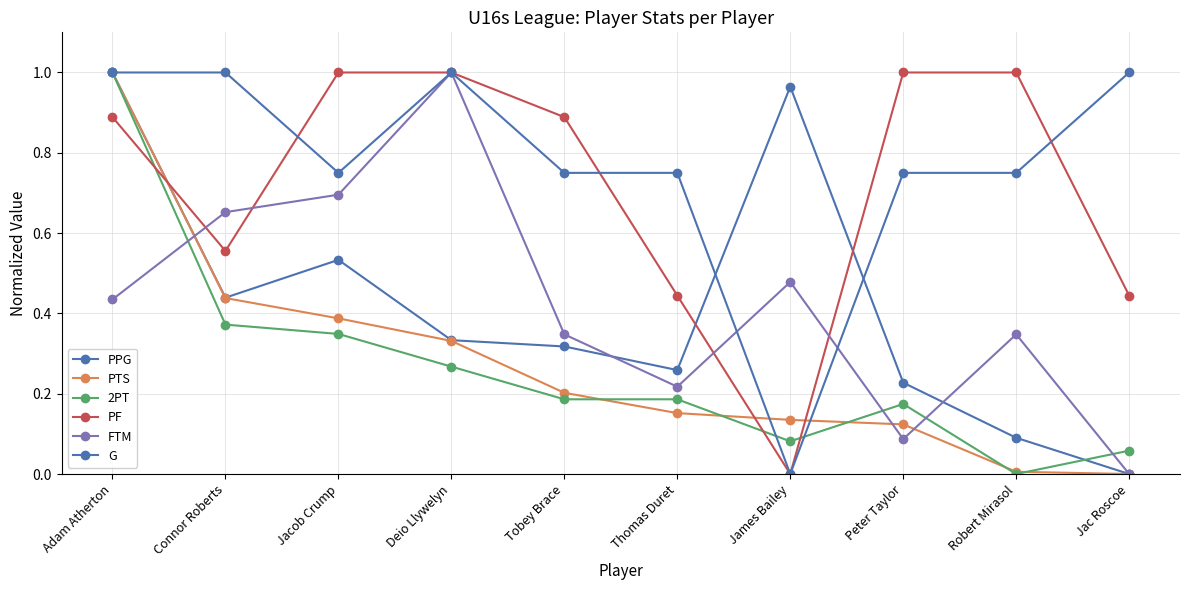

Reading left to right, extract all data points from this chart.

PPG: Adam Atherton=1.0	Connor Roberts=0.4	Jacob Crump=0.5	Deio Llywelyn=0.3	Tobey Brace=0.3	Thomas Duret=0.3	James Bailey=1.0	Peter Taylor=0.2	Robert Mirasol=0.1	Jac Roscoe=0.0
PTS: Adam Atherton=1.0	Connor Roberts=0.4	Jacob Crump=0.4	Deio Llywelyn=0.3	Tobey Brace=0.2	Thomas Duret=0.2	James Bailey=0.1	Peter Taylor=0.1	Robert Mirasol=0.0	Jac Roscoe=0.0
2PT: Adam Atherton=1.0	Connor Roberts=0.4	Jacob Crump=0.3	Deio Llywelyn=0.3	Tobey Brace=0.2	Thomas Duret=0.2	James Bailey=0.1	Peter Taylor=0.2	Robert Mirasol=0.0	Jac Roscoe=0.1
PF: Adam Atherton=0.9	Connor Roberts=0.6	Jacob Crump=1.0	Deio Llywelyn=1.0	Tobey Brace=0.9	Thomas Duret=0.4	James Bailey=0.0	Peter Taylor=1.0	Robert Mirasol=1.0	Jac Roscoe=0.4
FTM: Adam Atherton=0.4	Connor Roberts=0.7	Jacob Crump=0.7	Deio Llywelyn=1.0	Tobey Brace=0.3	Thomas Duret=0.2	James Bailey=0.5	Peter Taylor=0.1	Robert Mirasol=0.3	Jac Roscoe=0.0
G: Adam Atherton=1.0	Connor Roberts=1.0	Jacob Crump=0.8	Deio Llywelyn=1.0	Tobey Brace=0.8	Thomas Duret=0.8	James Bailey=0.0	Peter Taylor=0.8	Robert Mirasol=0.8	Jac Roscoe=1.0